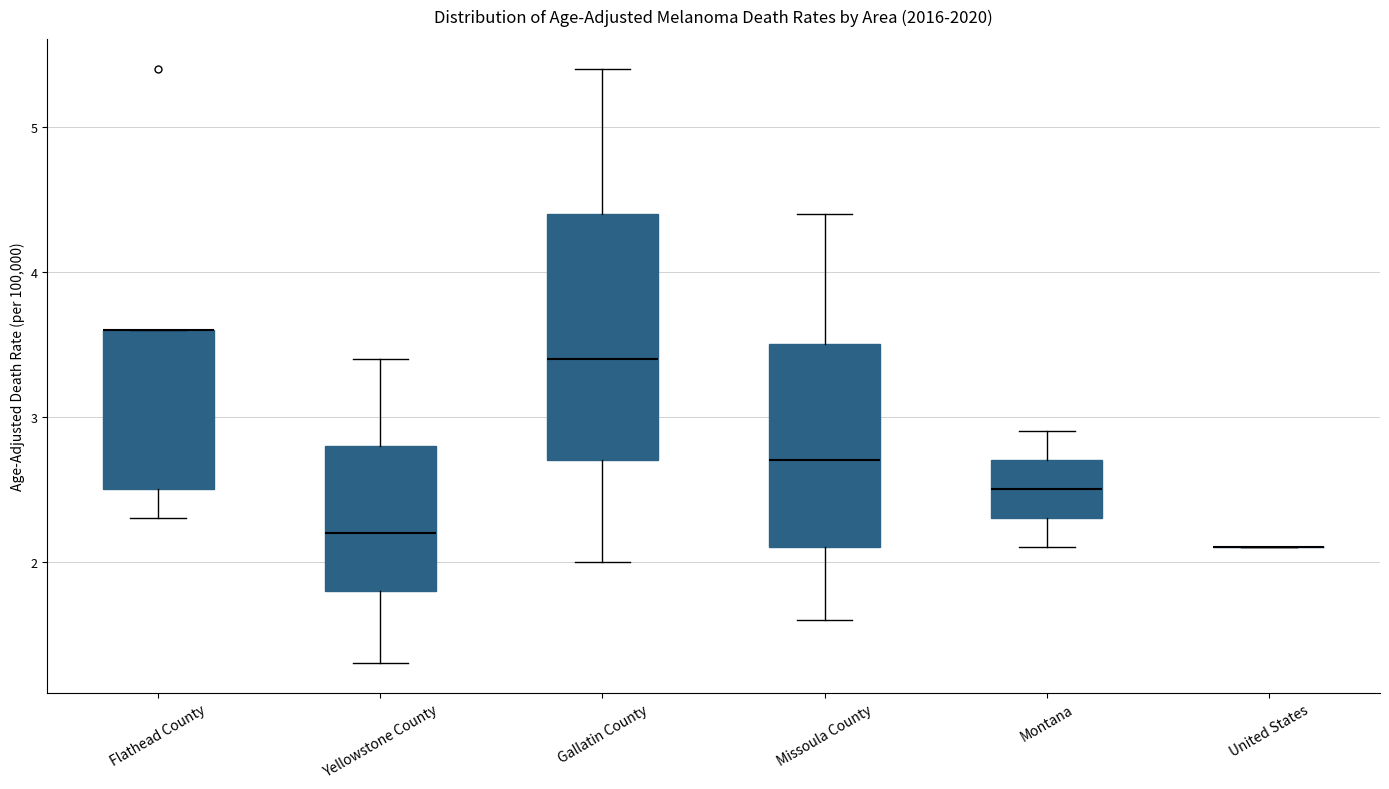

Where does the median line of the box for Missoula County sit on the y-axis? The values are not printed on the chart, so give them approximately, as read against the axis.

2.7